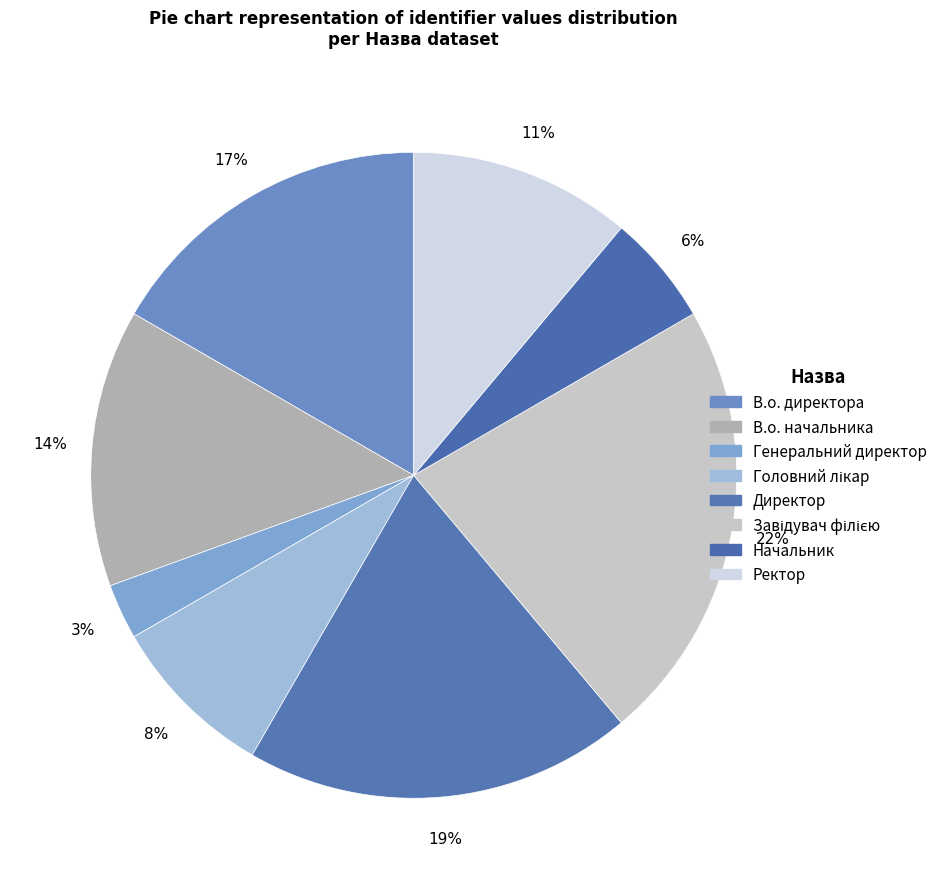

Which category has the smallest portion of the pie?

Генеральний директор